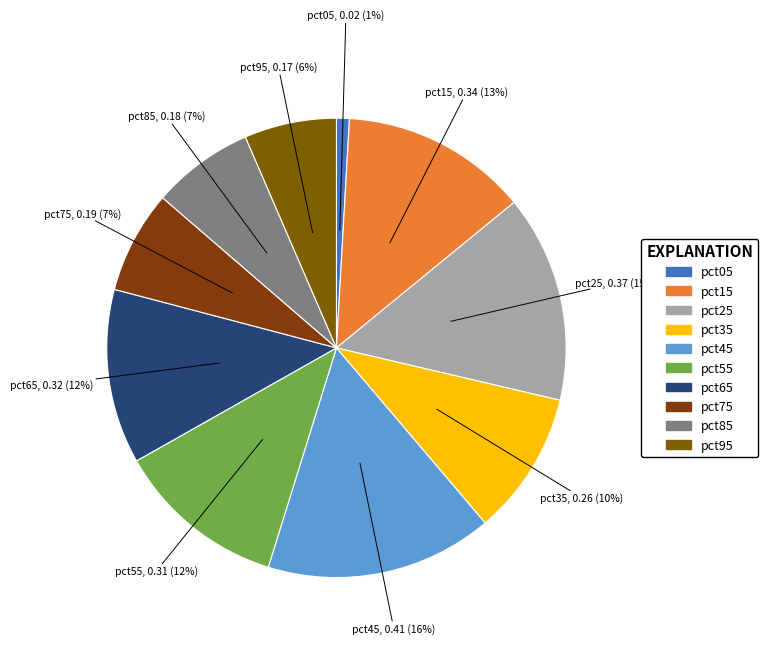

Do pct15 and pct85 together represent more than half of the pie?

No